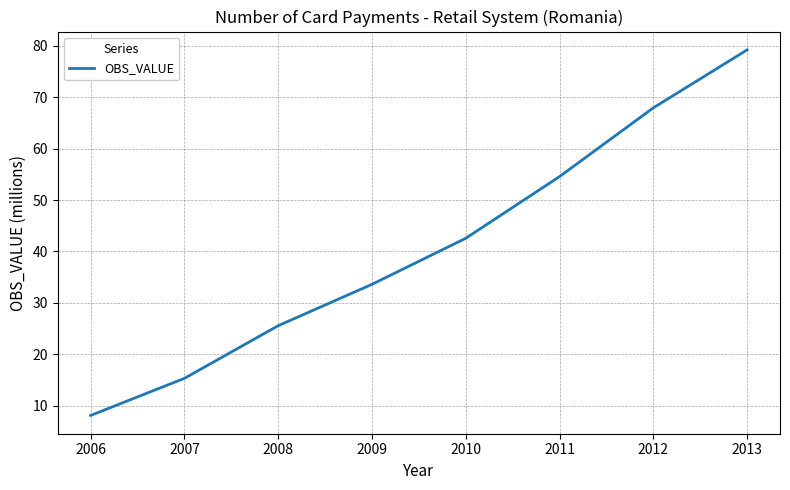

Reading left to right, list all the values displayed in this chart.

8.1	15.3	25.5	33.6	42.6	54.6	68.0	79.2